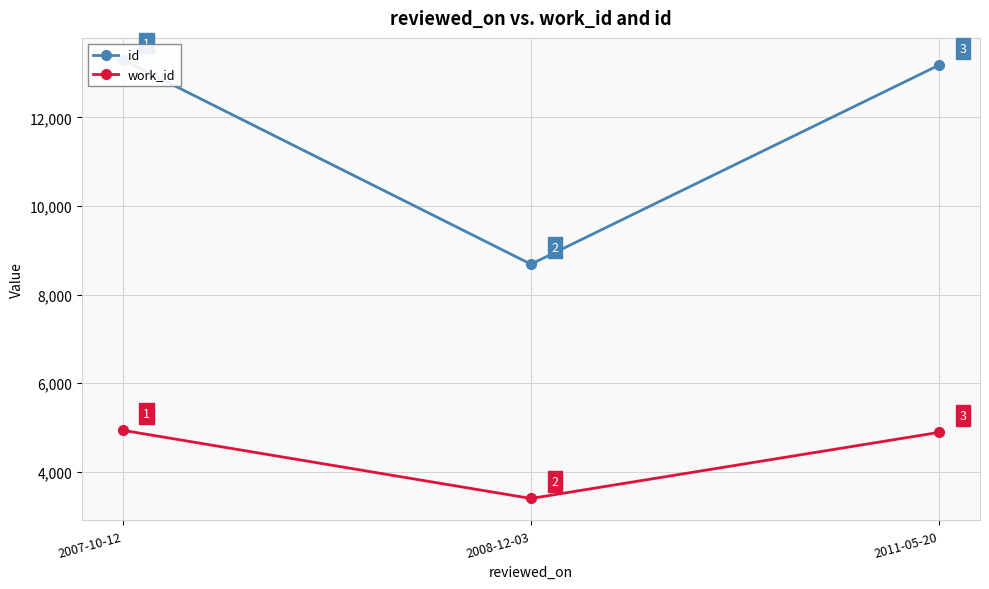

At which category is the sum across all series the highest?

2007-10-12